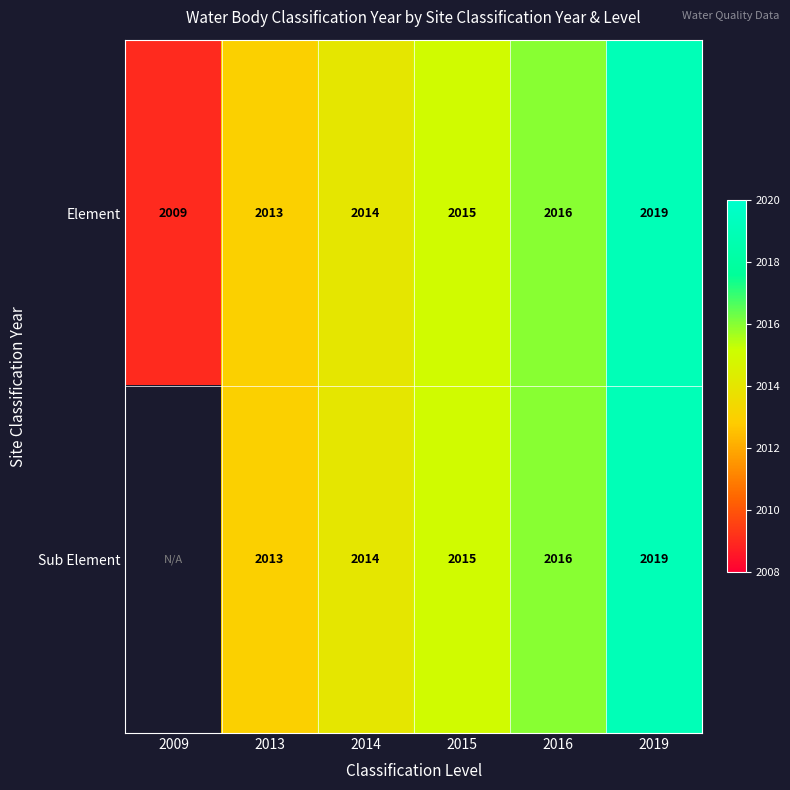

What is the sum of all Element values?

12086